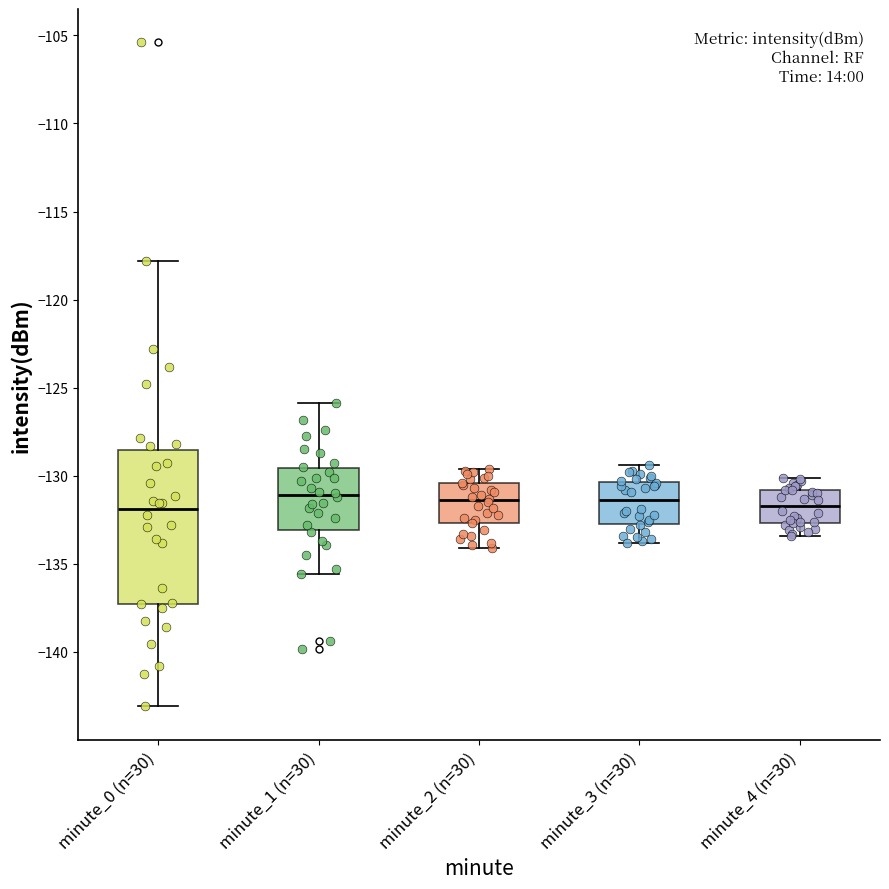

Comparing the boxes themselves (not the whiskers), which one is the tallest?

minute_0 (n=30)